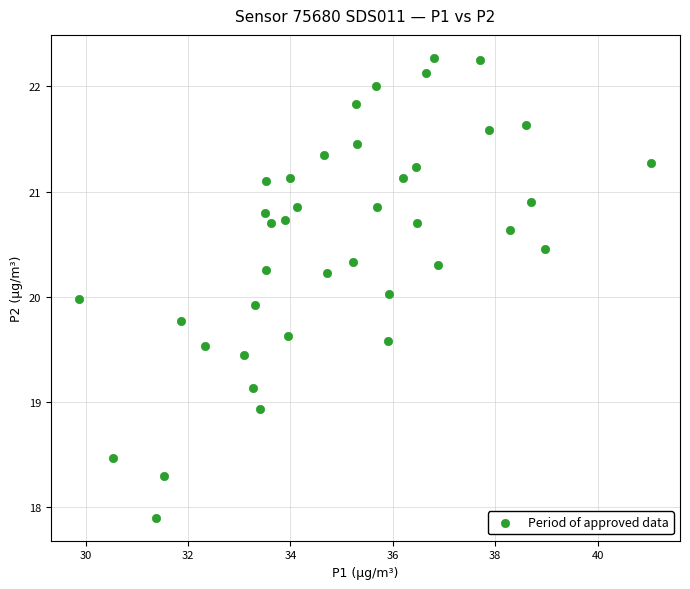

What is the range of Y values (max minus min)?

4.4